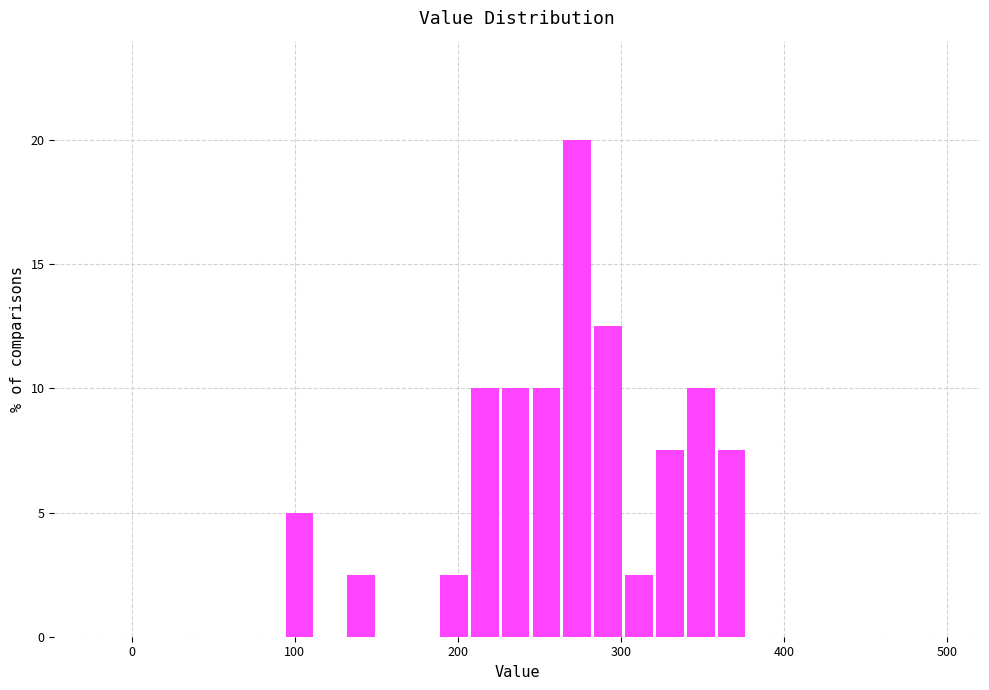

Around what value on the x-axis is the tallest bar? Give the approximate position of its centre, as read against the axis.

270